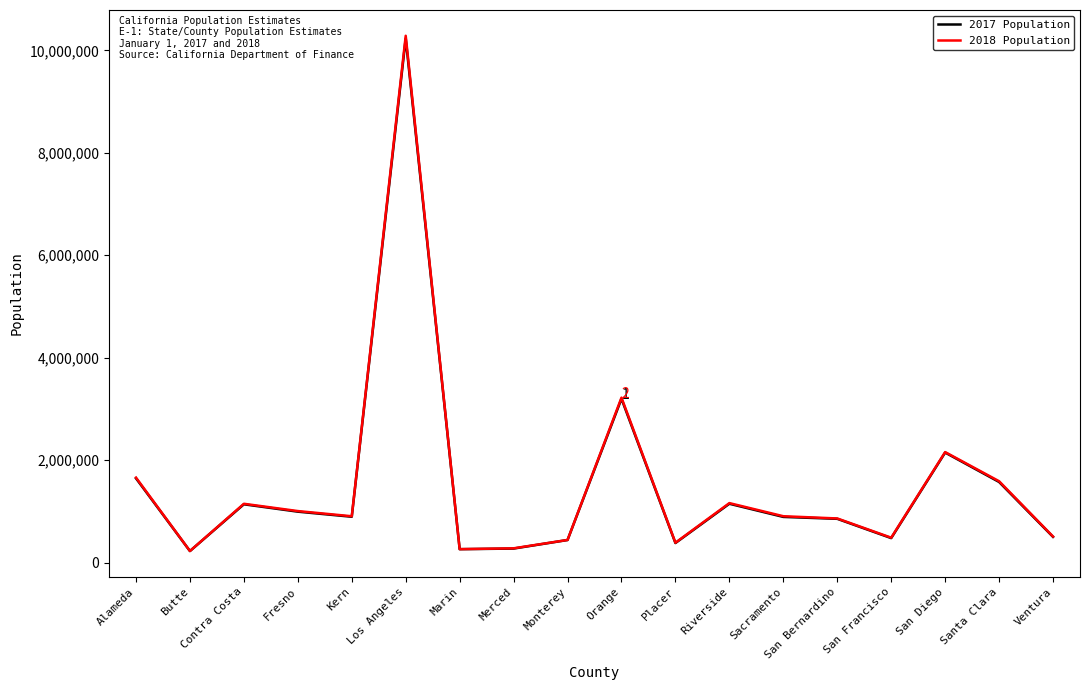

What is the lowest value of the 2018 Population series?

227621